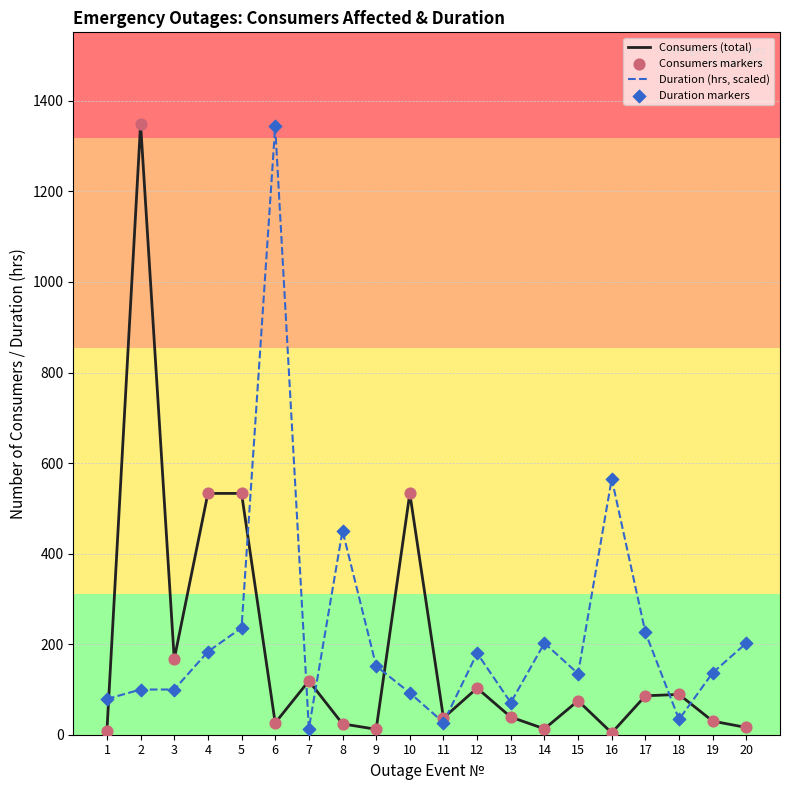

Which series has the largest total across all categories?

Duration (hrs, scaled)